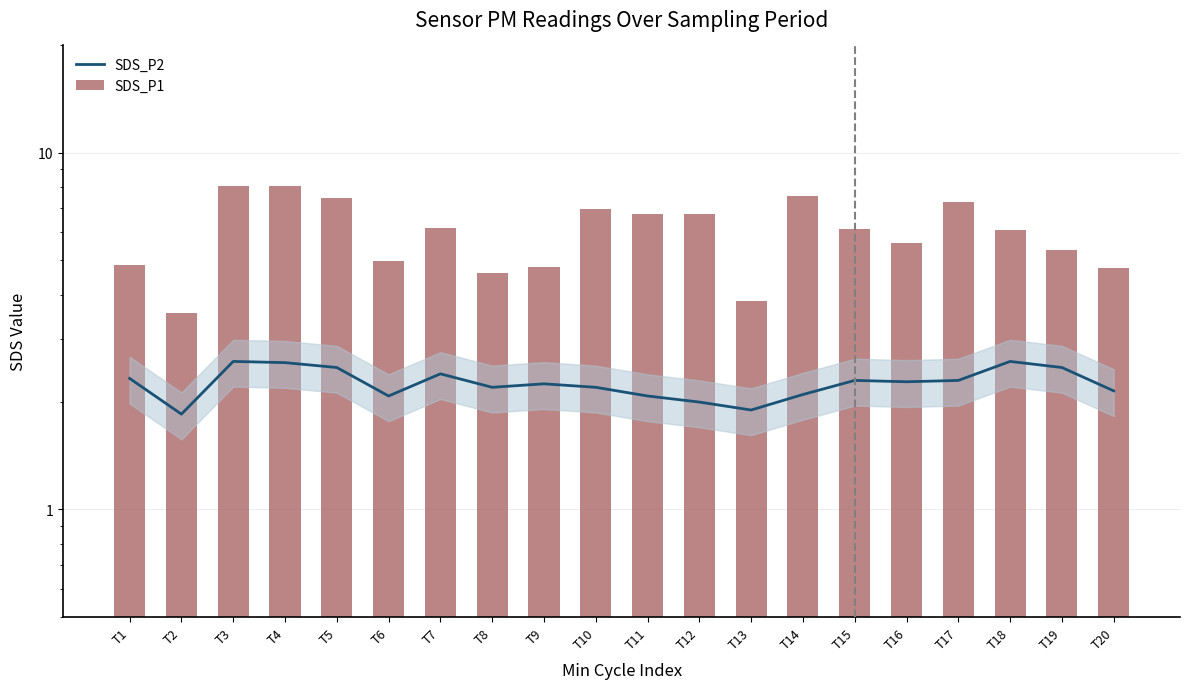

At which label is SDS_P2 closest to 2?

T12